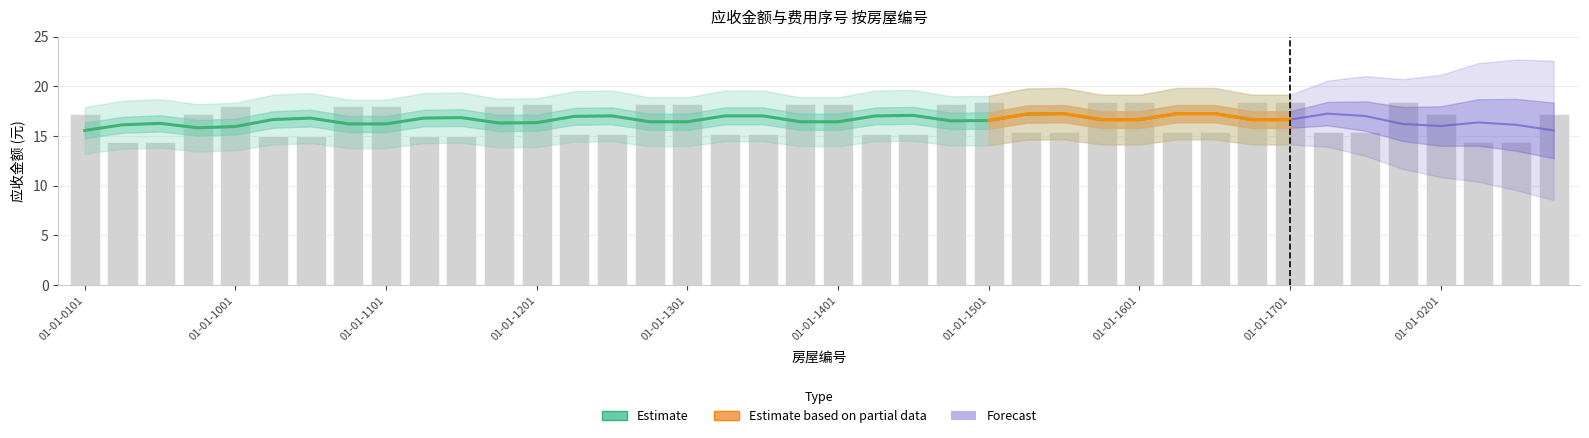

What is the approximate value at 01-01-0103?

14.4